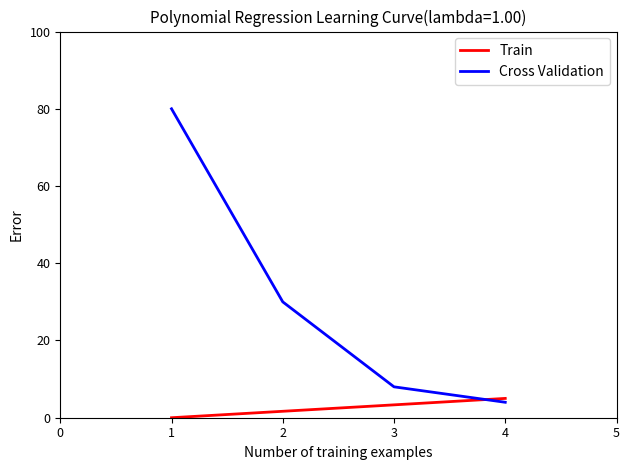

How many times do Cross Validation and Train cross each other?

1